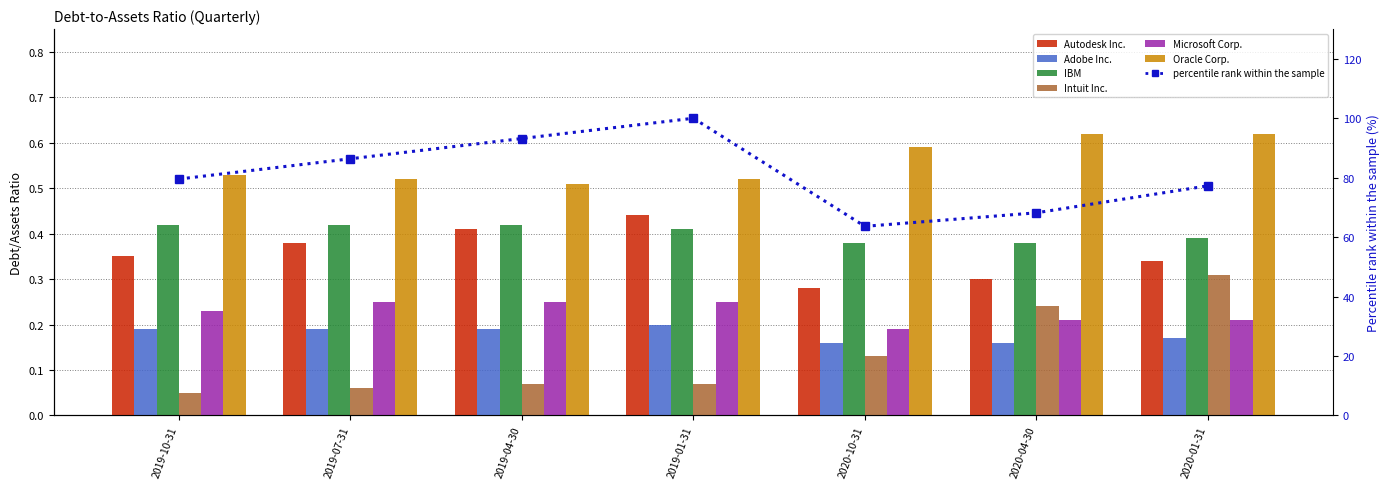

Which category has the lowest value across all series?

2019-10-31